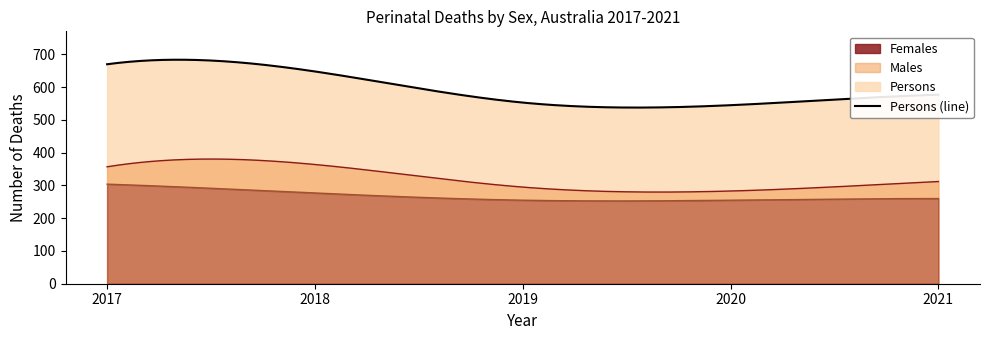

Does the chart display data point markers on the line(s)?

No